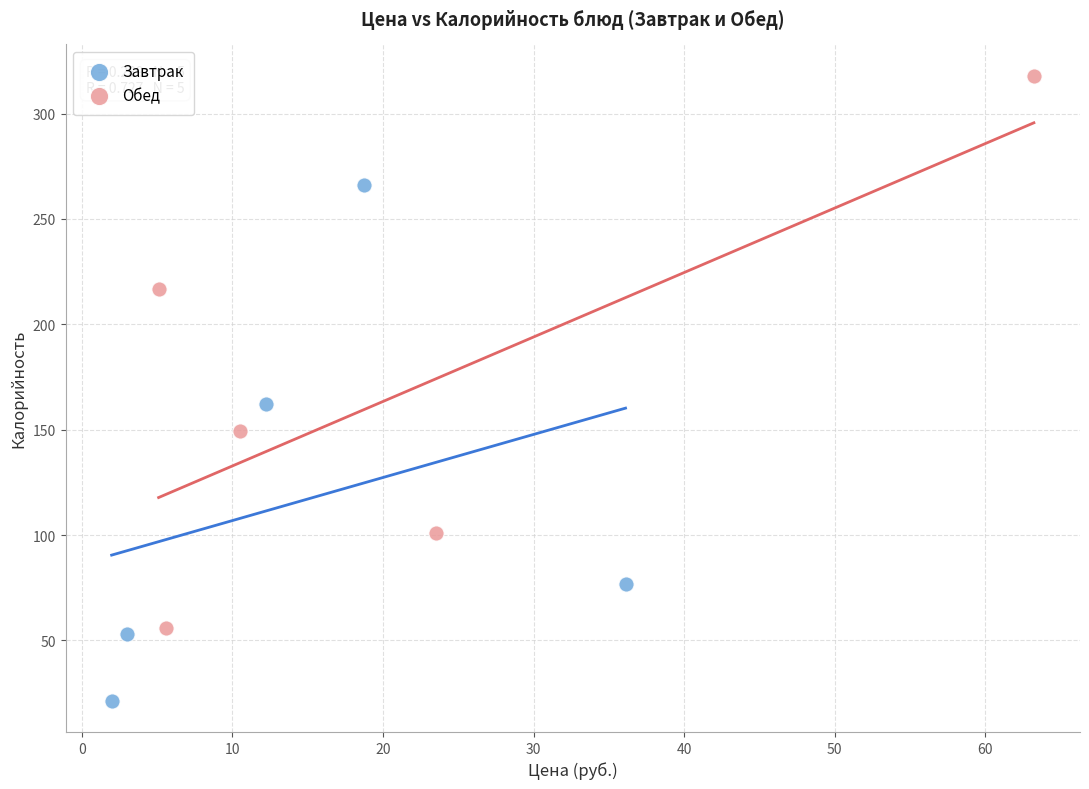

Which series contains the highest Y value?

Обед